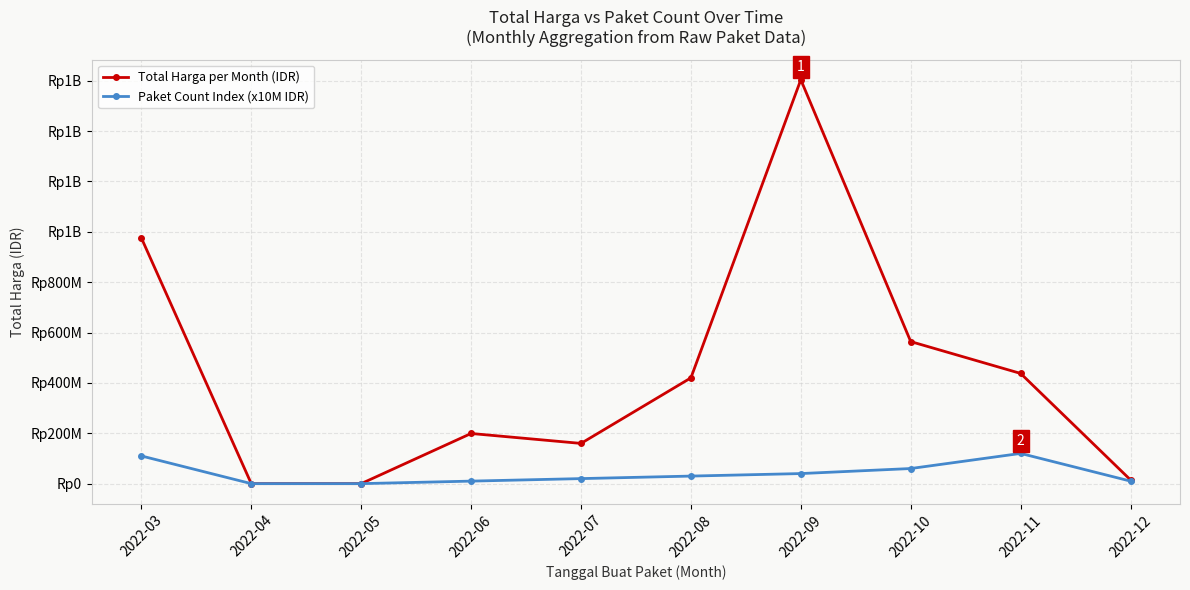

What is the average value of the Paket Count Index (x10M IDR) series?

40000000